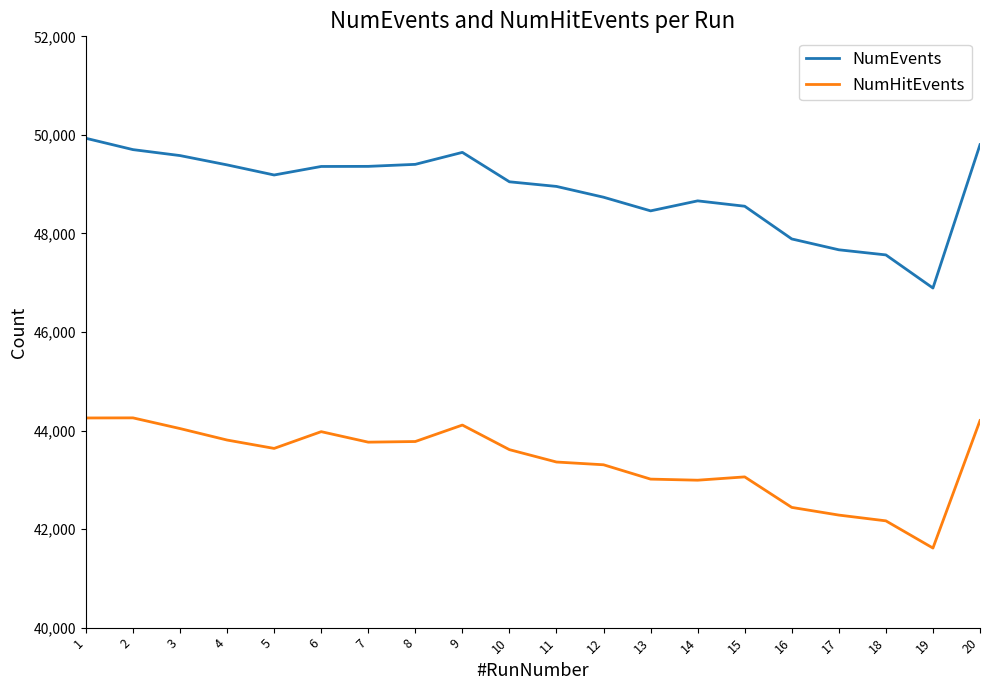

The value of NumEvents at 13 is 48458. True or false?

True